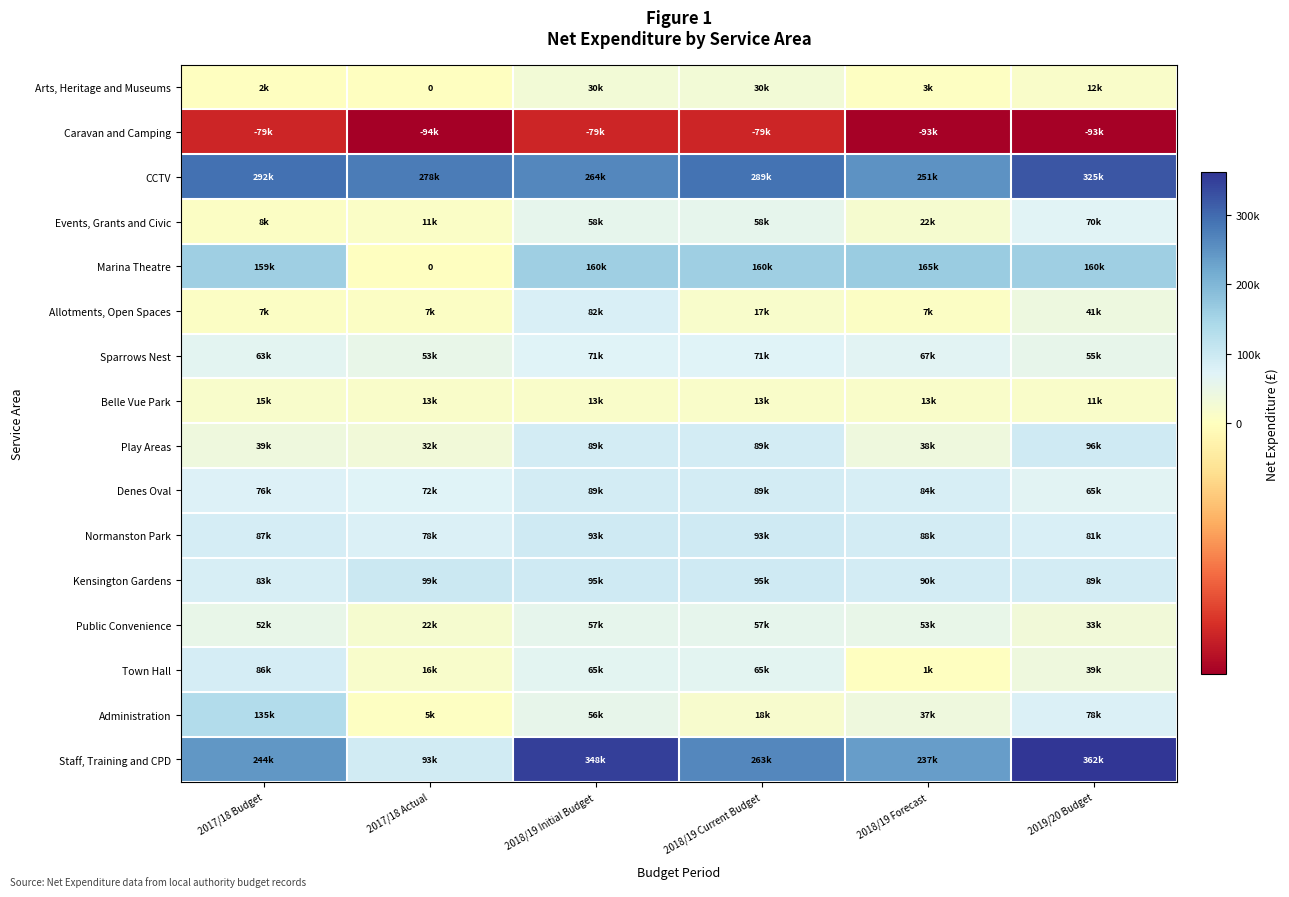

Which series has the widest spread of values?

Staff, Training and CPD